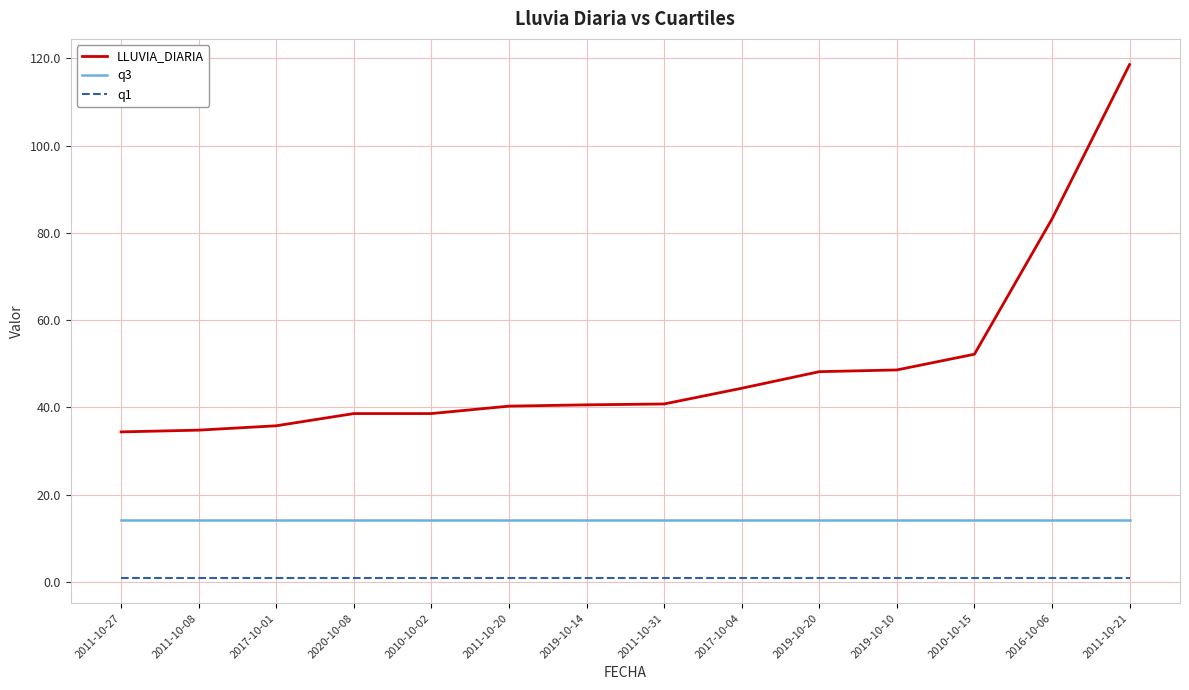

True or false: q1 has a value of 1.0 at 2011-10-08.

True